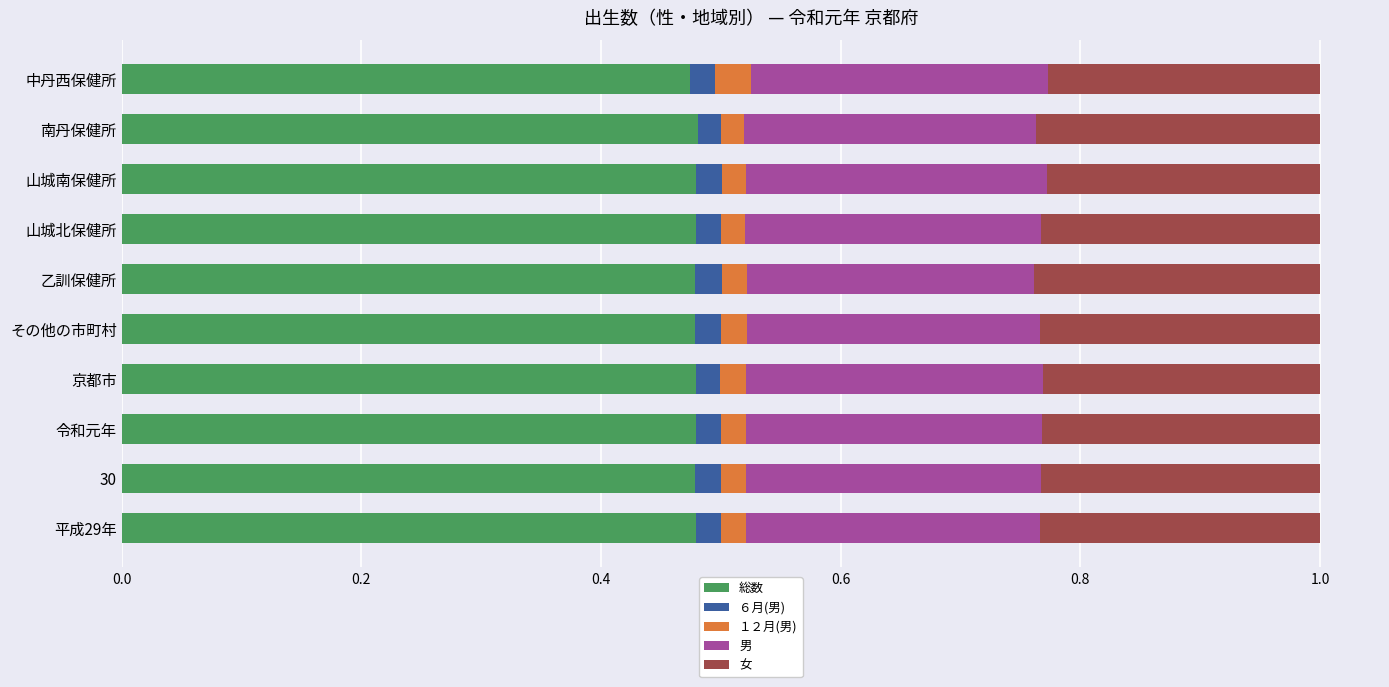

True or false: 総数 has a value of 0.3 at 山城南保健所.

False